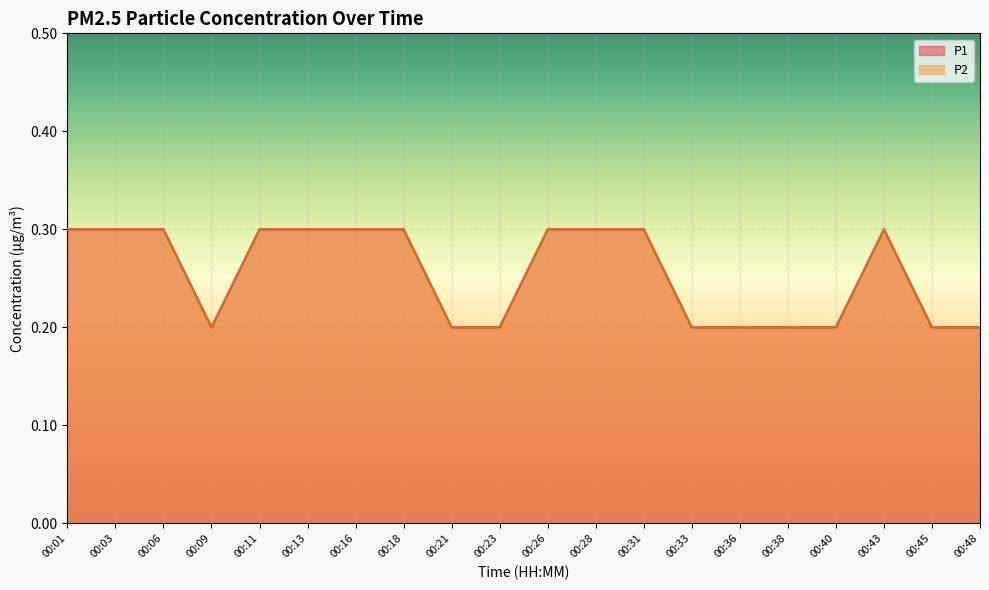

Reading right to left, list all the values displayed in this chart.

P1: 0.2	0.2	0.3	0.2	0.2	0.2	0.2	0.3	0.3	0.3	0.2	0.2	0.3	0.3	0.3	0.3	0.2	0.3	0.3	0.3
P2: 0.2	0.2	0.3	0.2	0.2	0.2	0.2	0.3	0.3	0.3	0.2	0.2	0.3	0.3	0.3	0.3	0.2	0.3	0.3	0.3